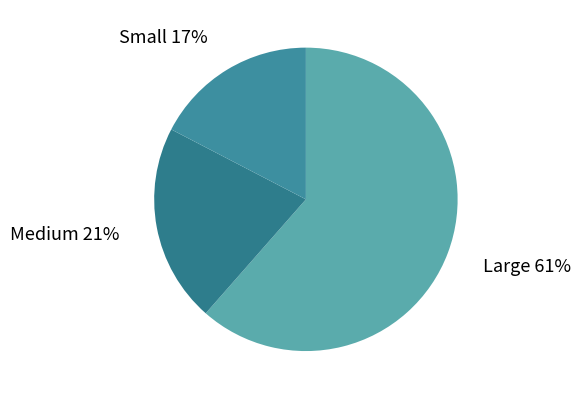

To the nearest percent, what is the difference between the largest and smallest slice percentages?

44%